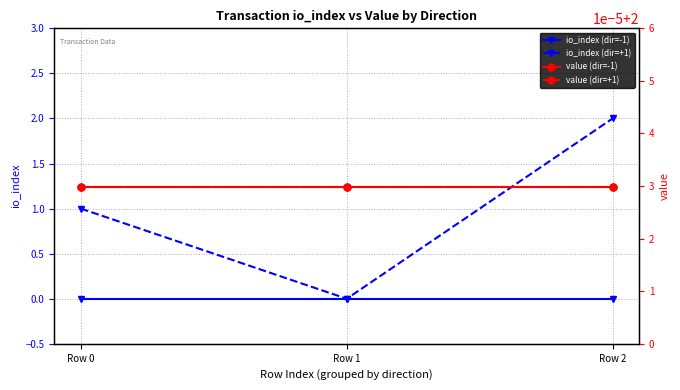

Which category has the lowest value across all series?

Row 0